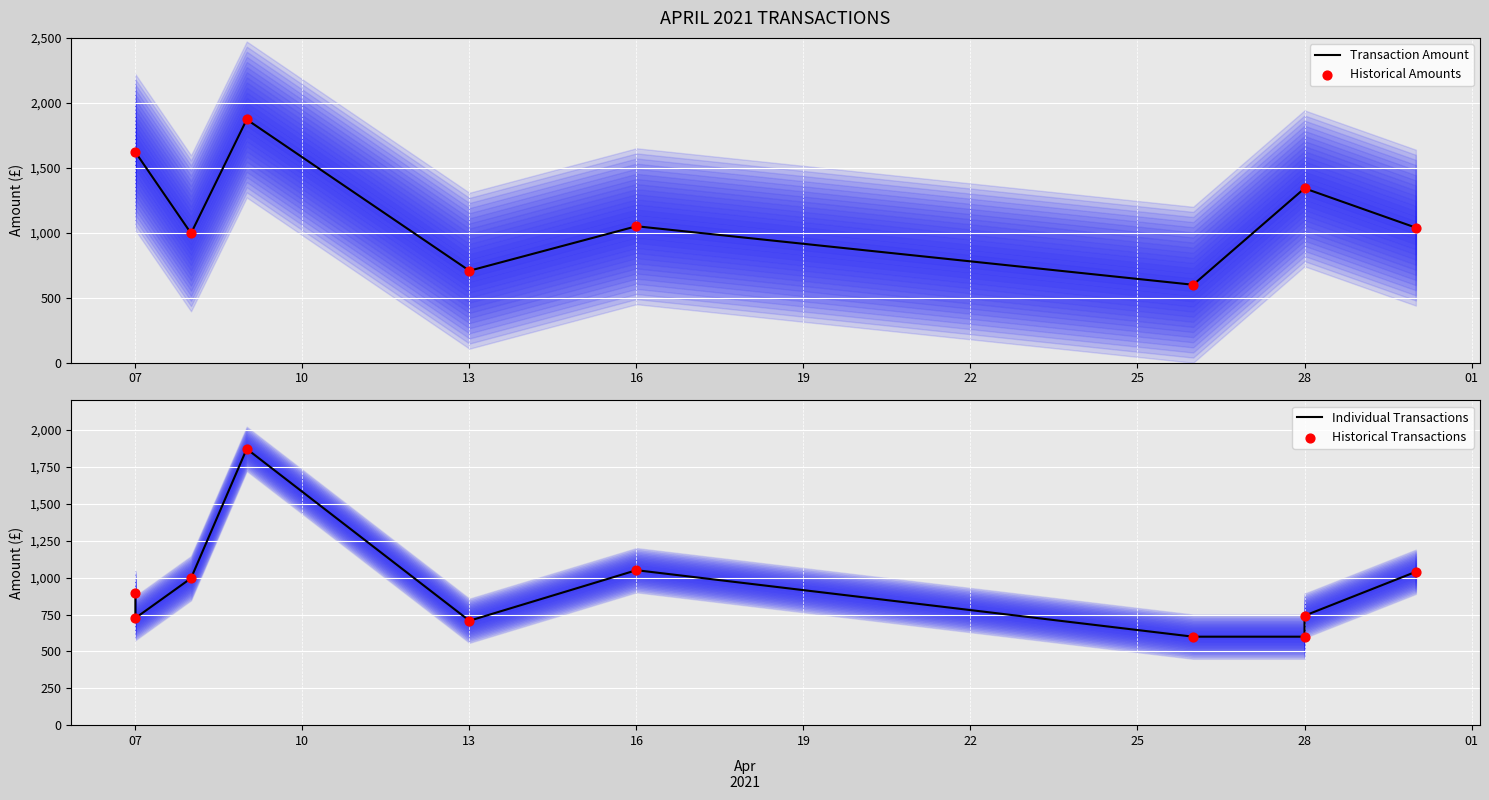

Approximately how many times larger is the value at 30/04/2021 compared to 08/04/2021?

1.0